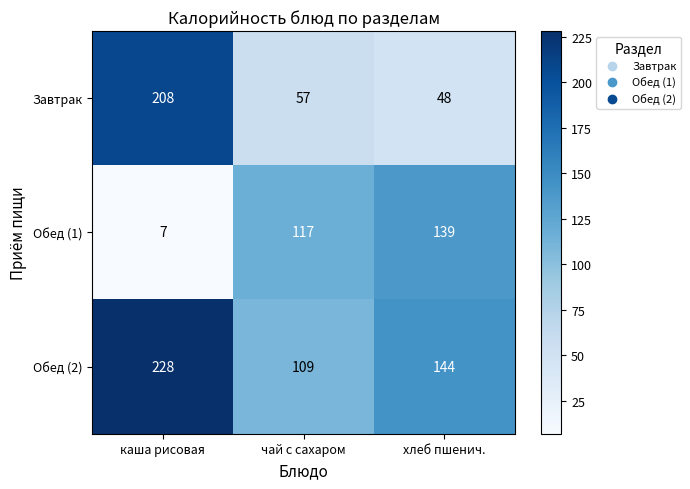

What is the sum of all Завтрак values?

313